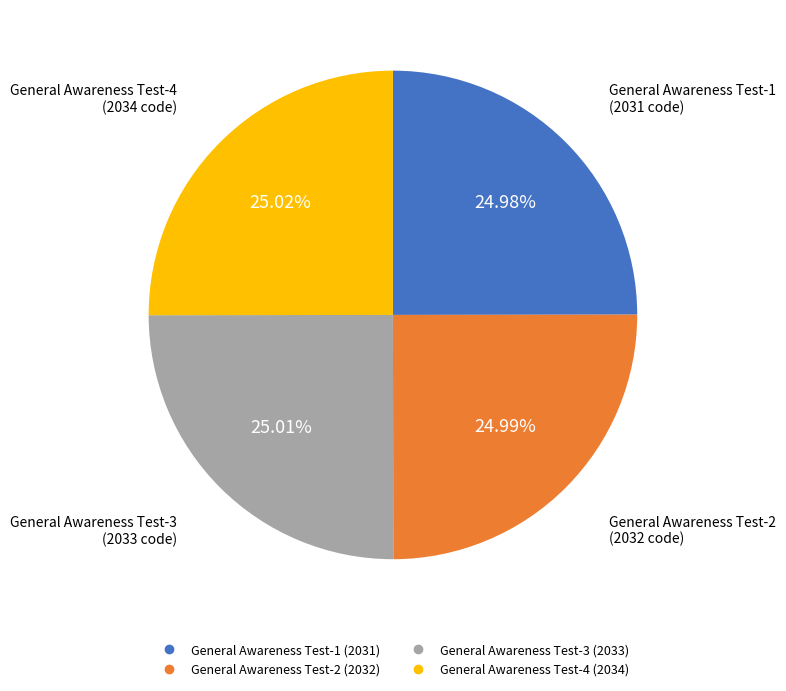

Count the number of slices in the pie.

4